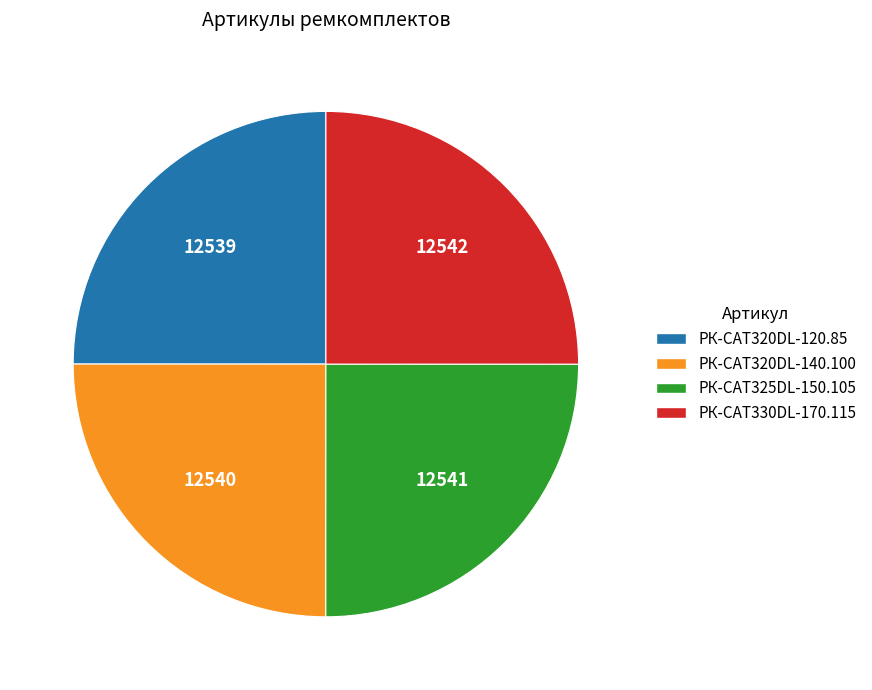

How many slices are in this pie chart?

4